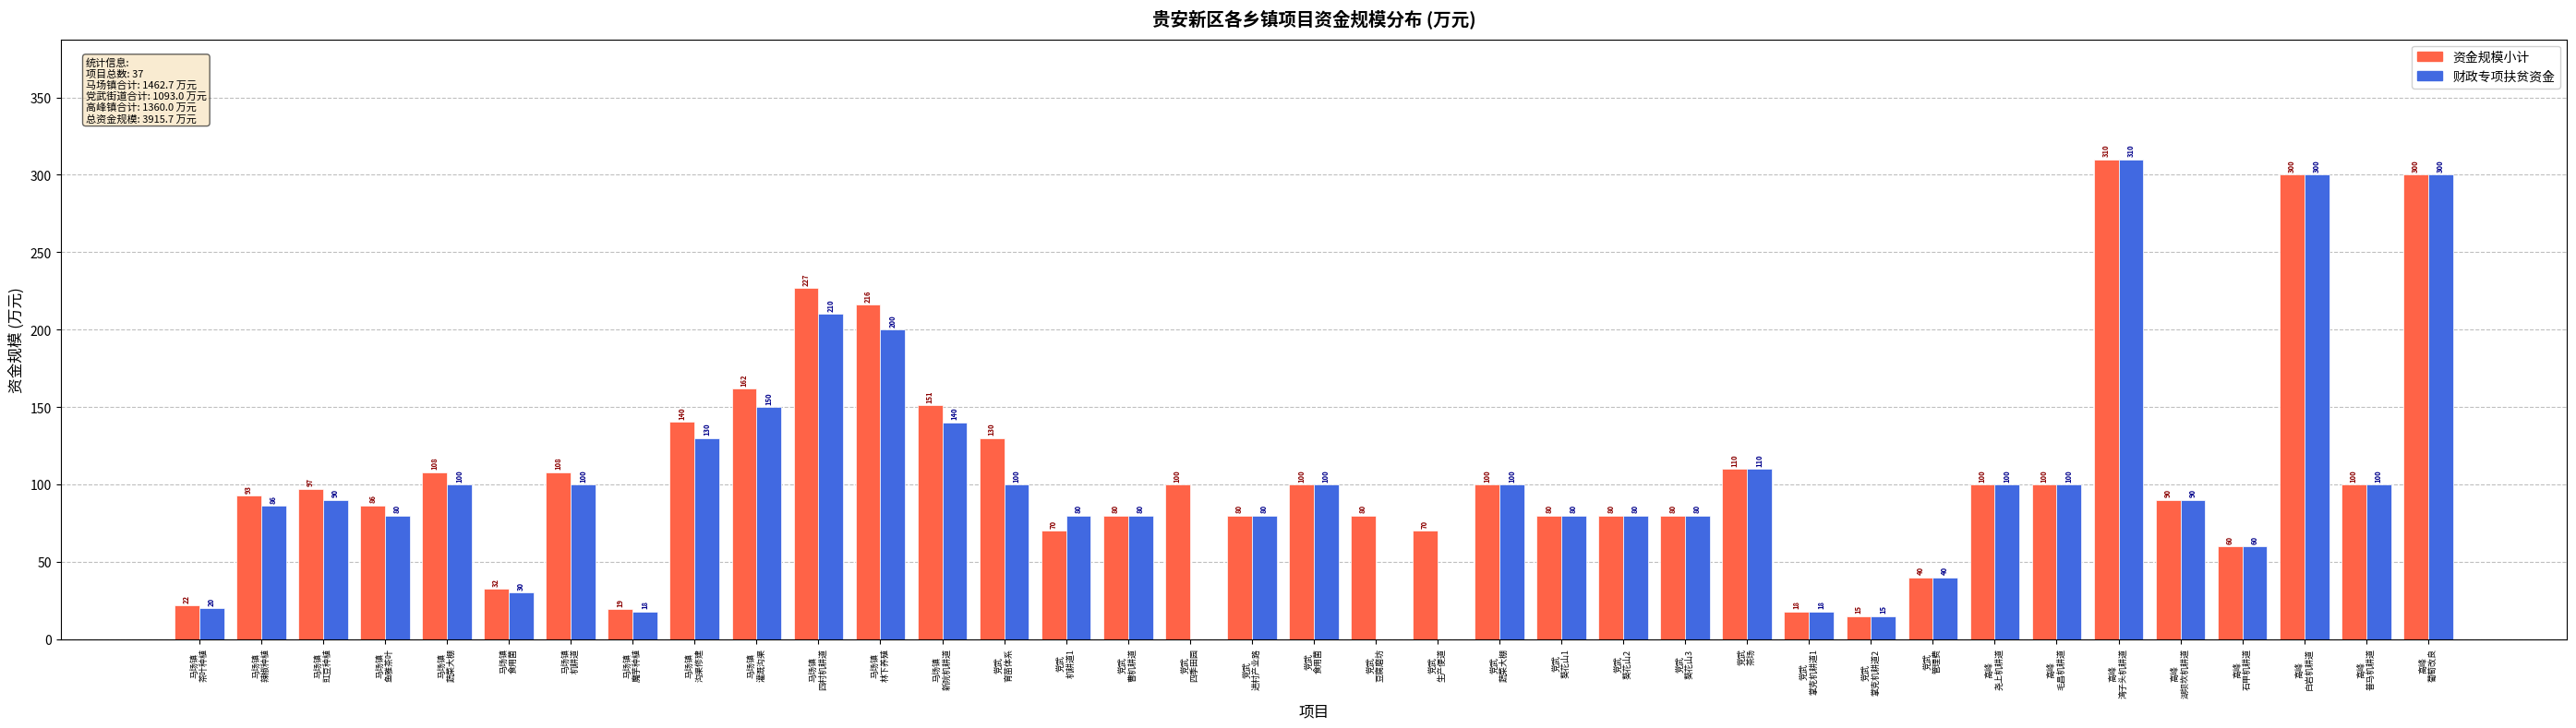

What is the greatest value displayed?

310.0